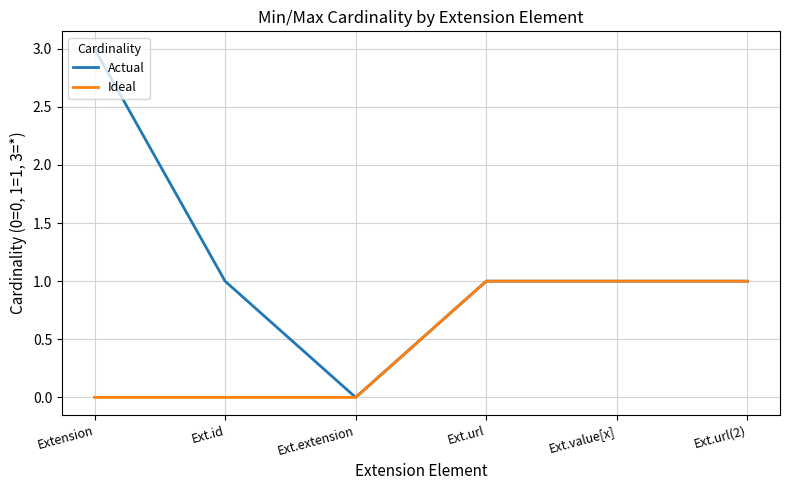

Between Extension and Ext.extension, which series saw the biggest shift?

Actual